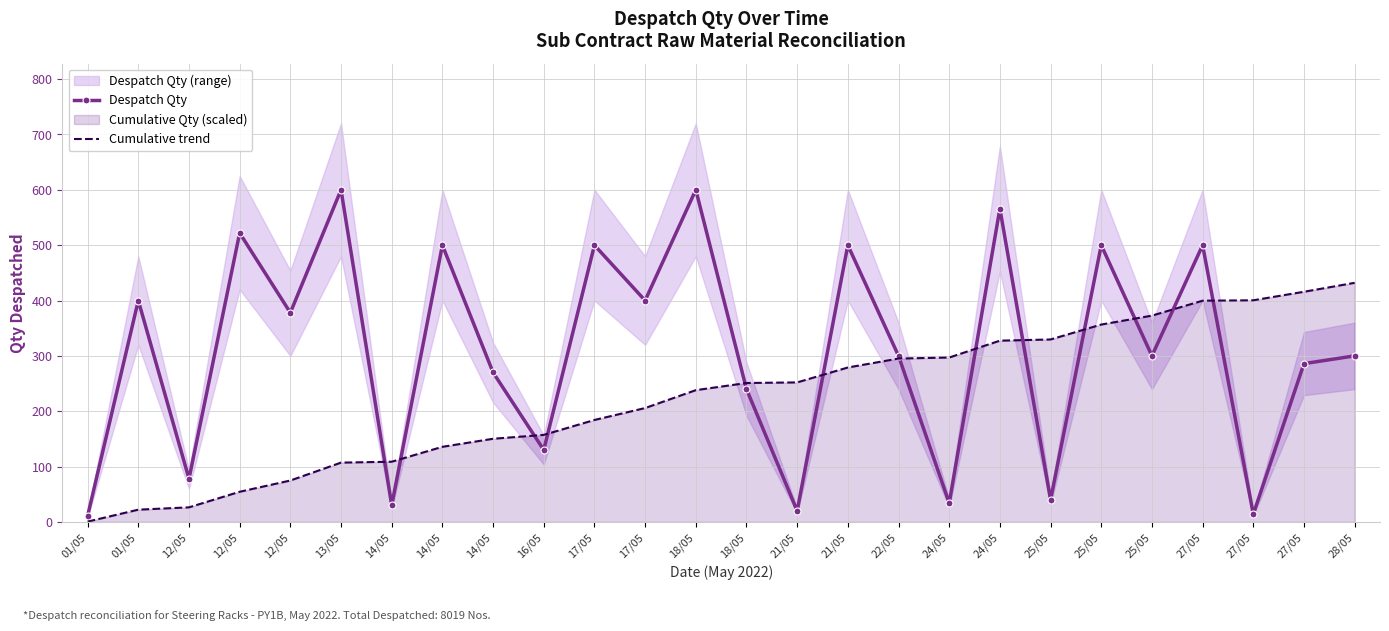

True or false: Despatch Qty has a value of 11.0 at 01/05.

True